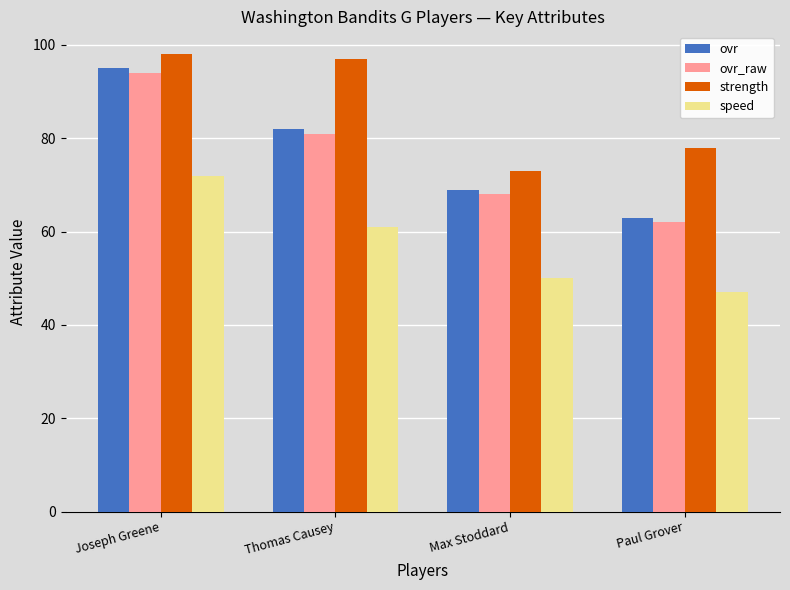

What is the difference between the ovr values at Thomas Causey and Paul Grover?

19